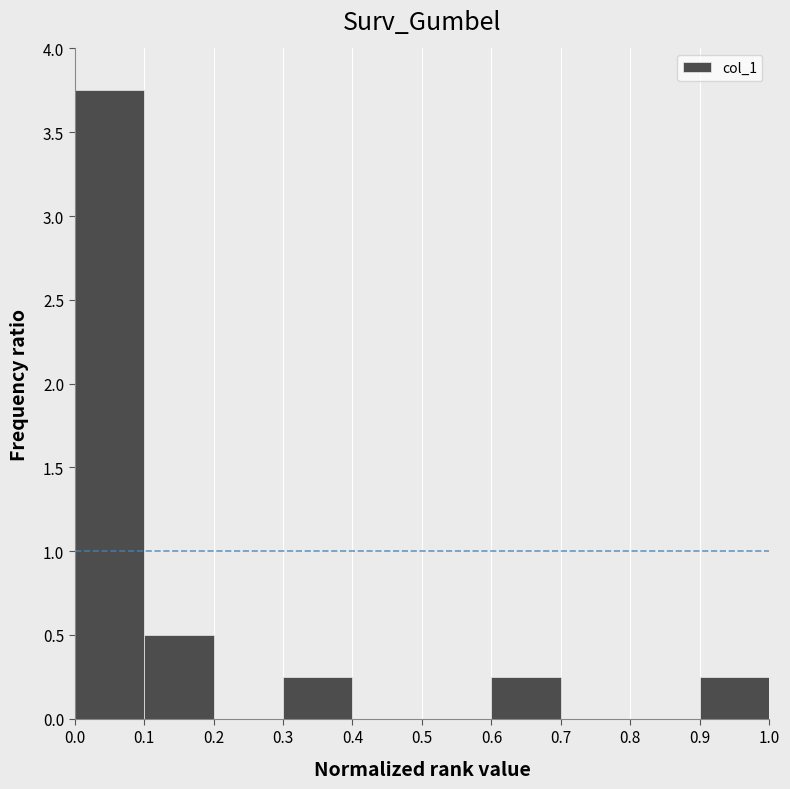

Over which range of the x-axis is the bar tallest?

0.0 to 0.1